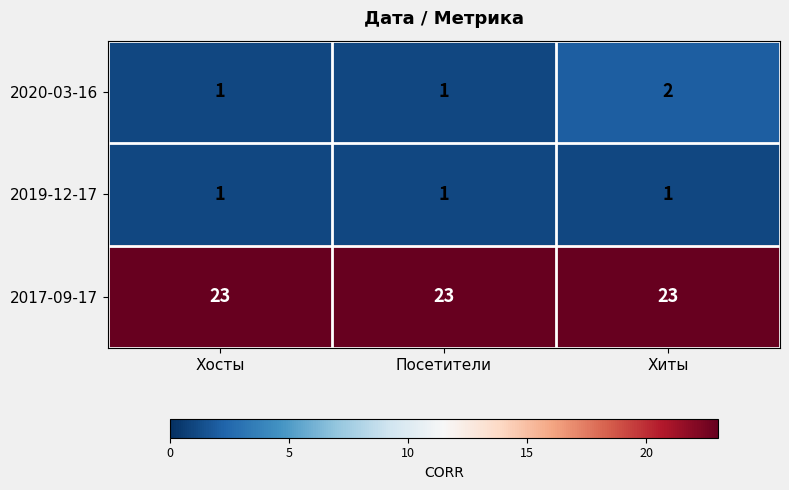

At how many categories does at least one series exceed 13?

3